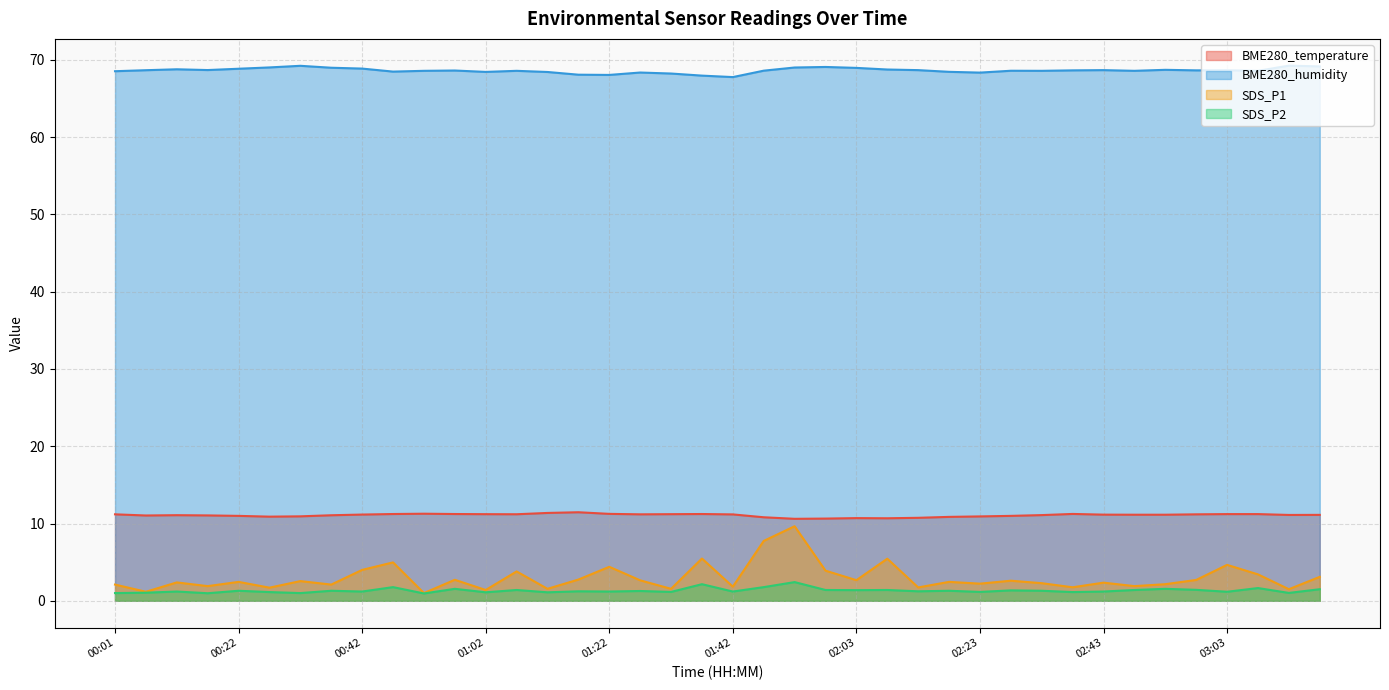

Count the number of categories in the chart.

40